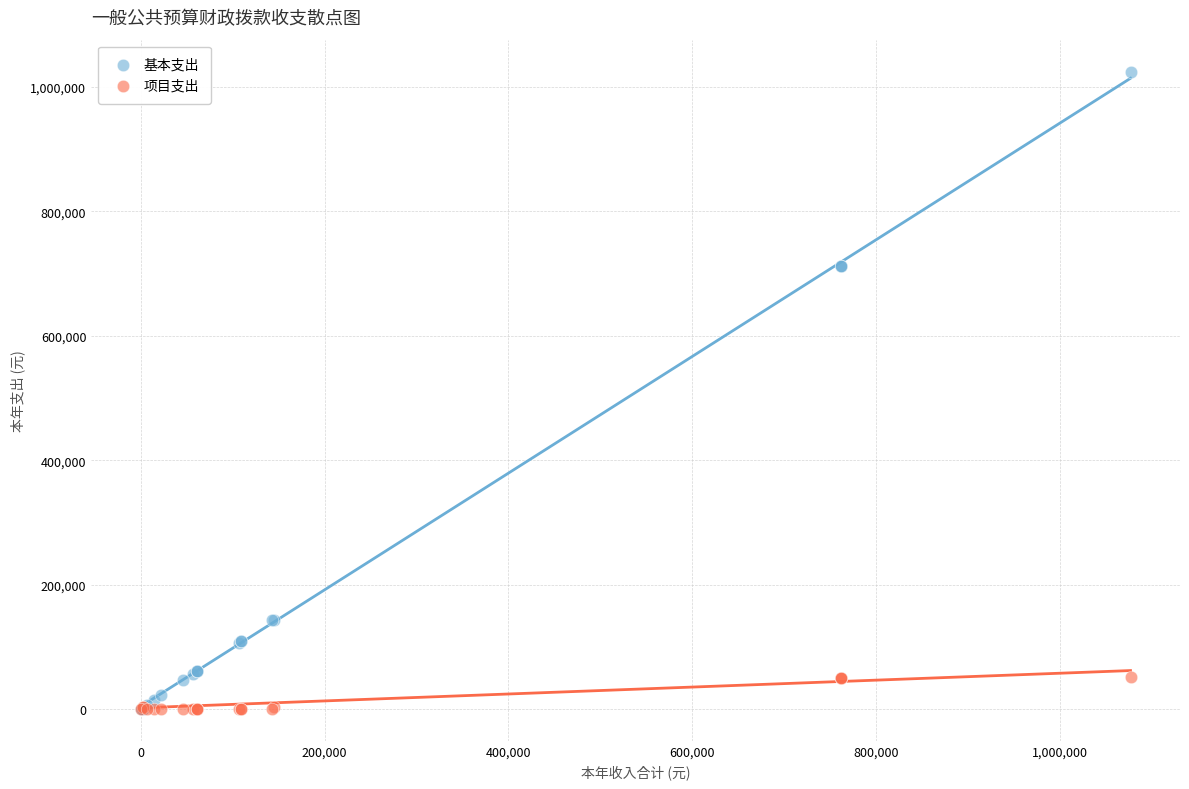

What are all the series names shown in the legend?

基本支出, 项目支出